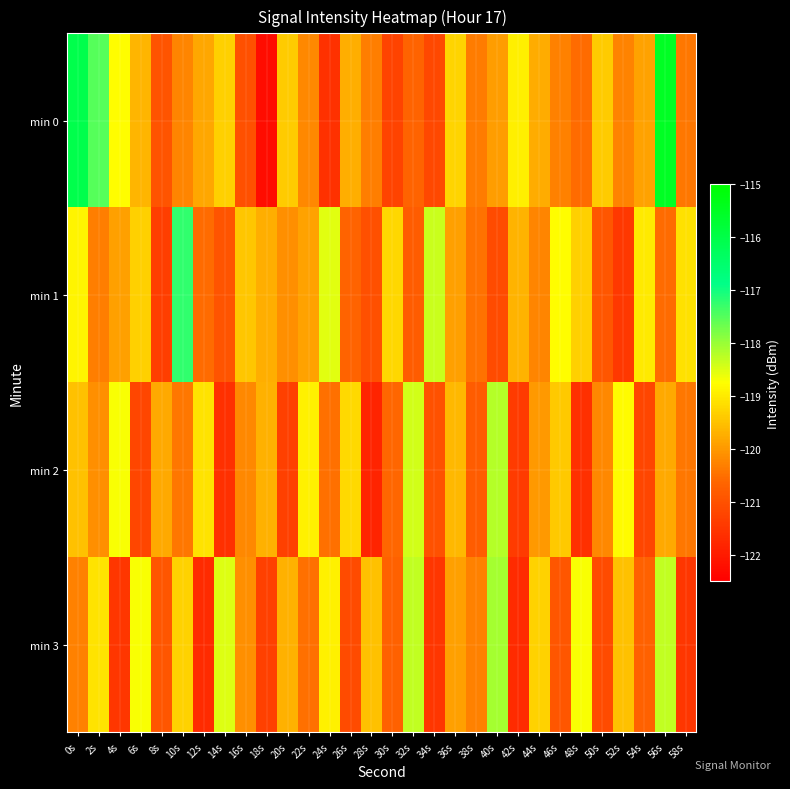

Which has a higher value, 12s or 32s?

12s